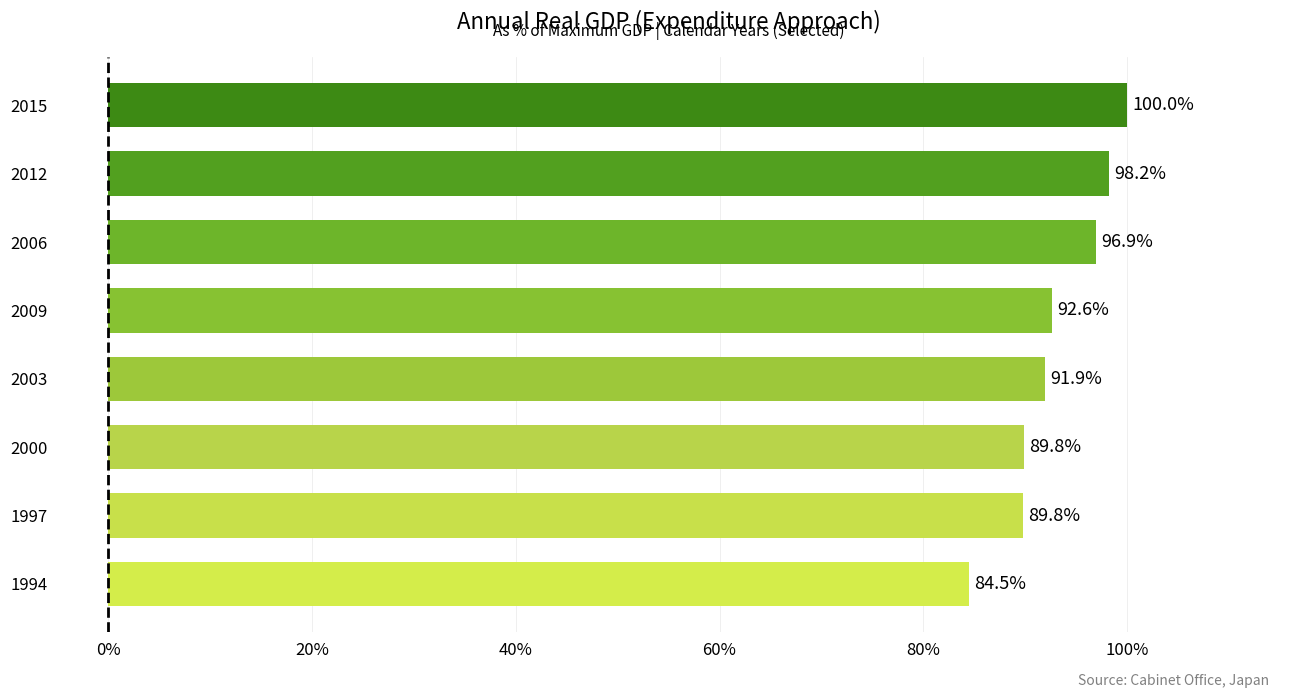

Which label corresponds to the largest value in the chart?

2015